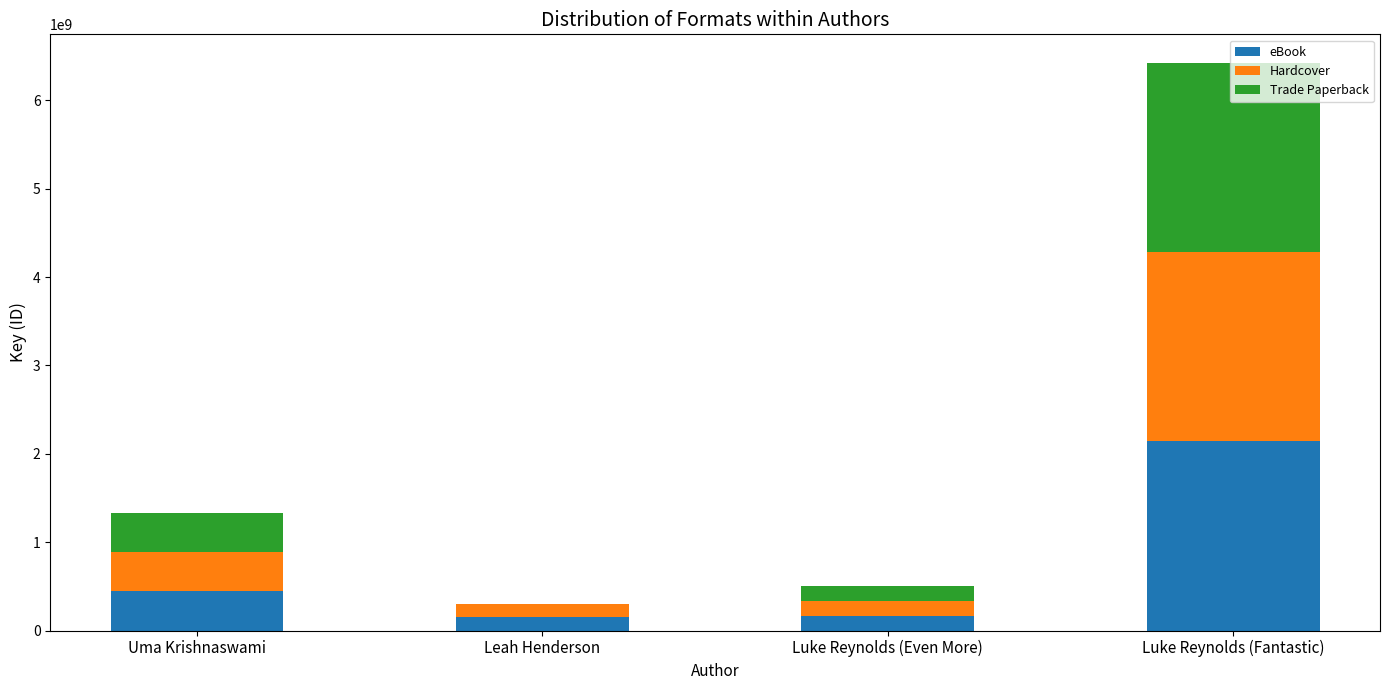

Are the bars grouped side by side (vs. stacked)?

No